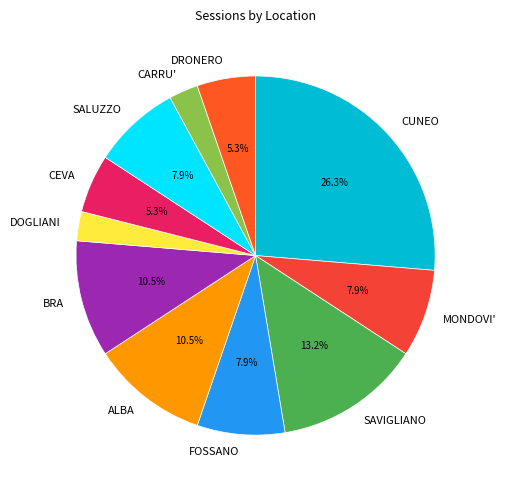

Count the number of slices in the pie.

11